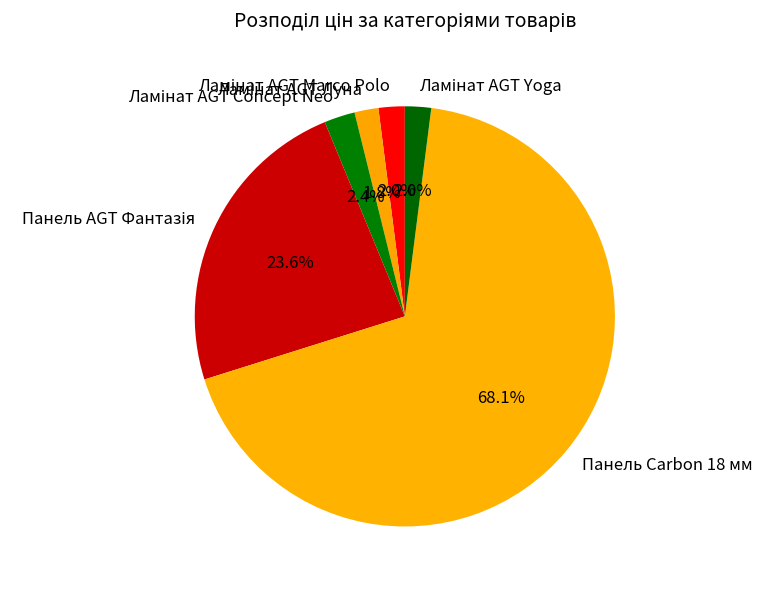

Which slice represents more than half of the pie?

Панель Carbon 18 мм